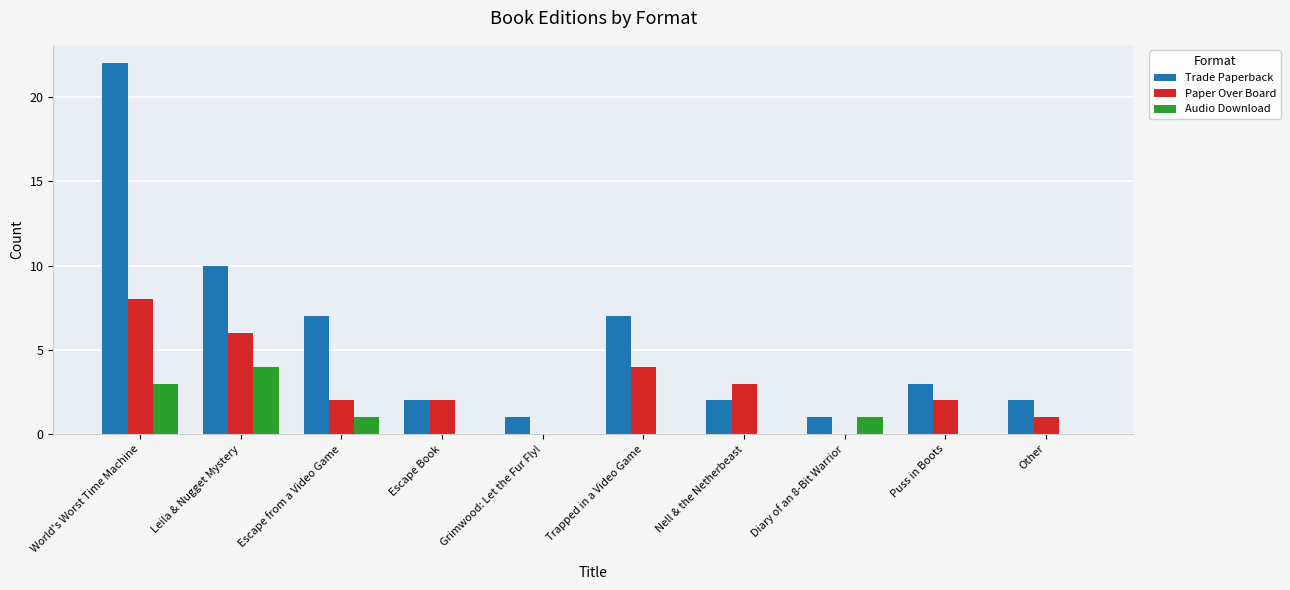

Which series has the largest total across all categories?

Trade Paperback